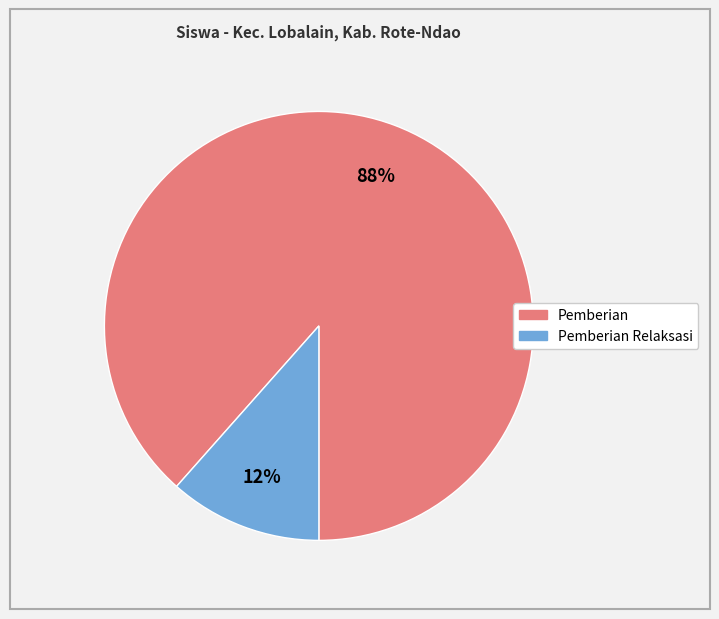

How many slices are in this pie chart?

2